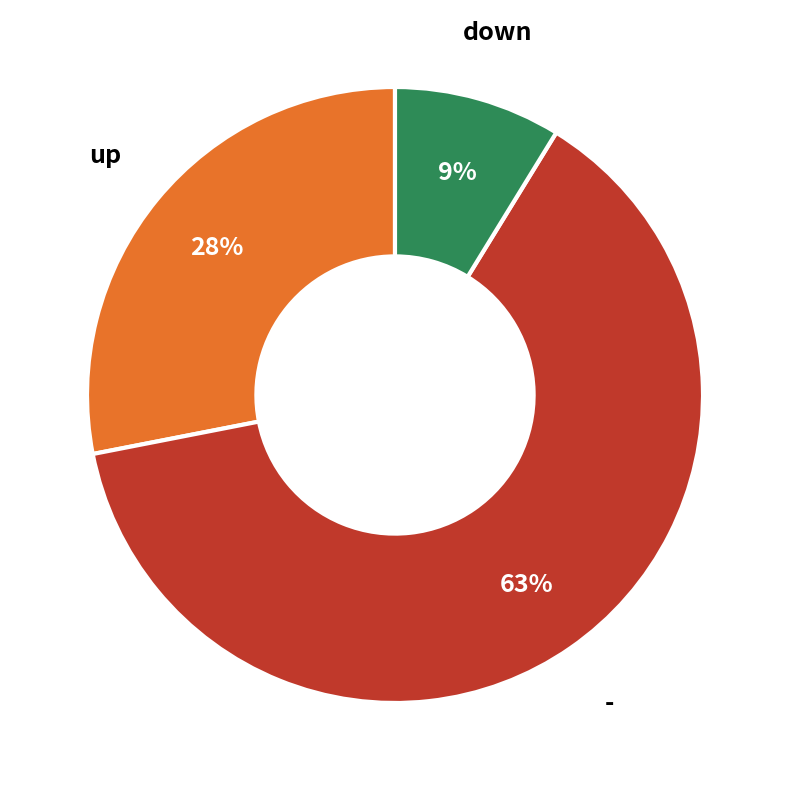

To the nearest percent, what portion does up represent?

28%